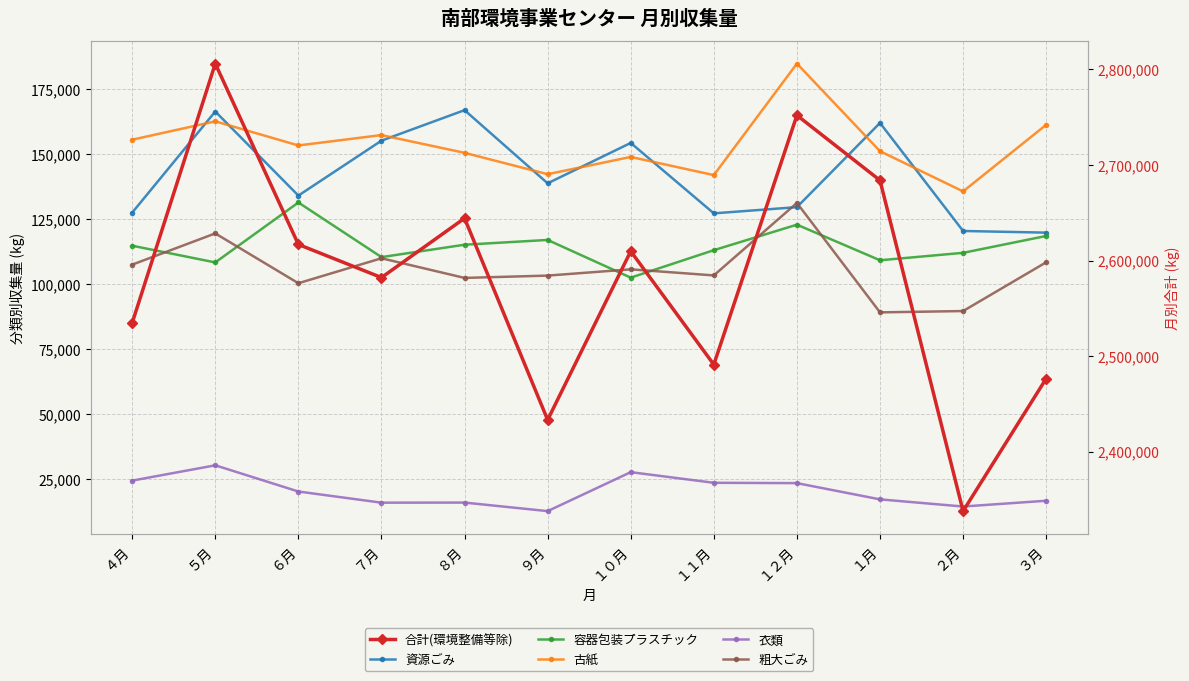

What position from the right is １２月?

4